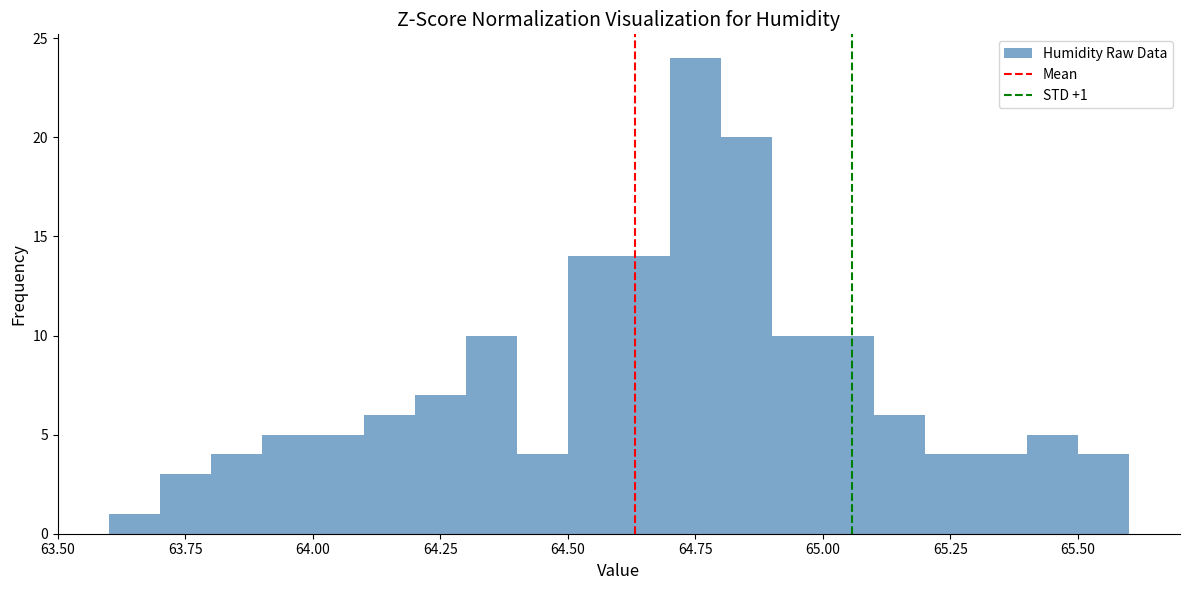

Read against the x-axis, roughly where is the centre of the tallest bar?

64.75